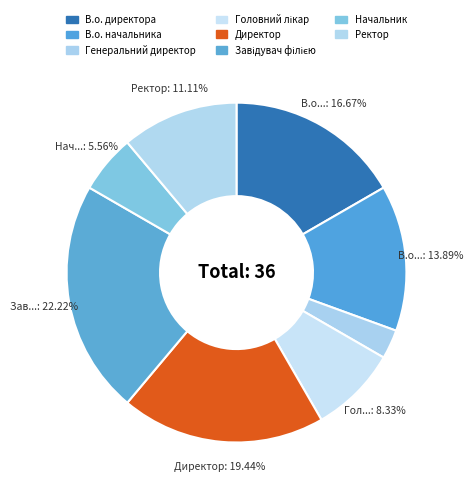

To the nearest percent, what is the difference between the Ректор and Генеральний директор slice percentages?

8%